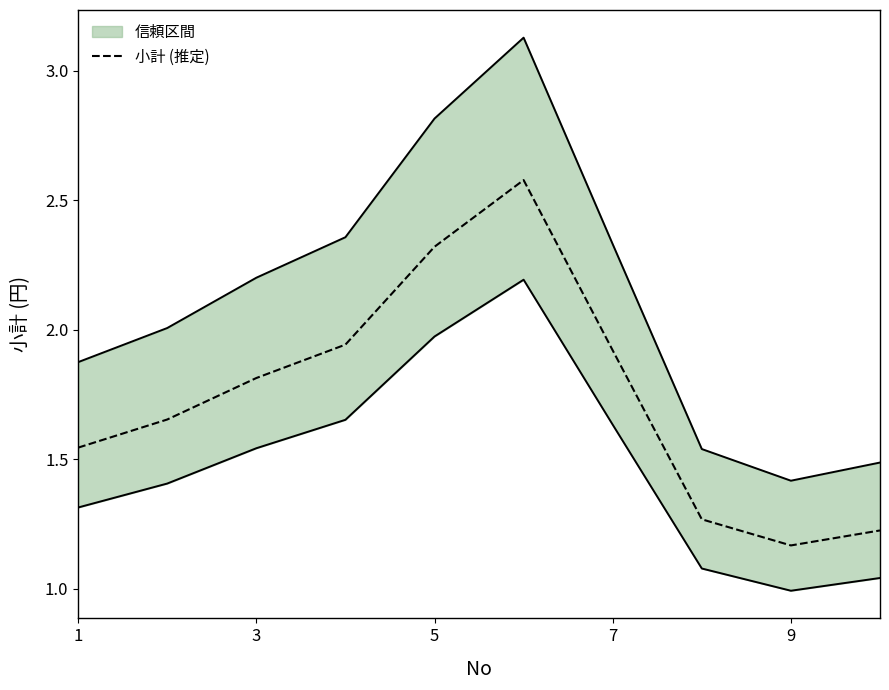

What is the maximum value shown in the chart?

2.6